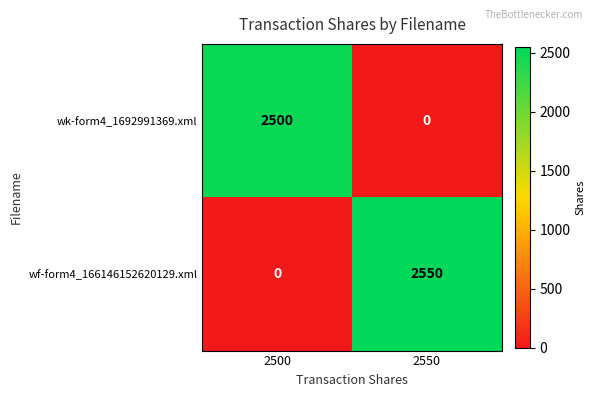

At which label is wf-form4_166146152620129.xml closest to 1275?

2500